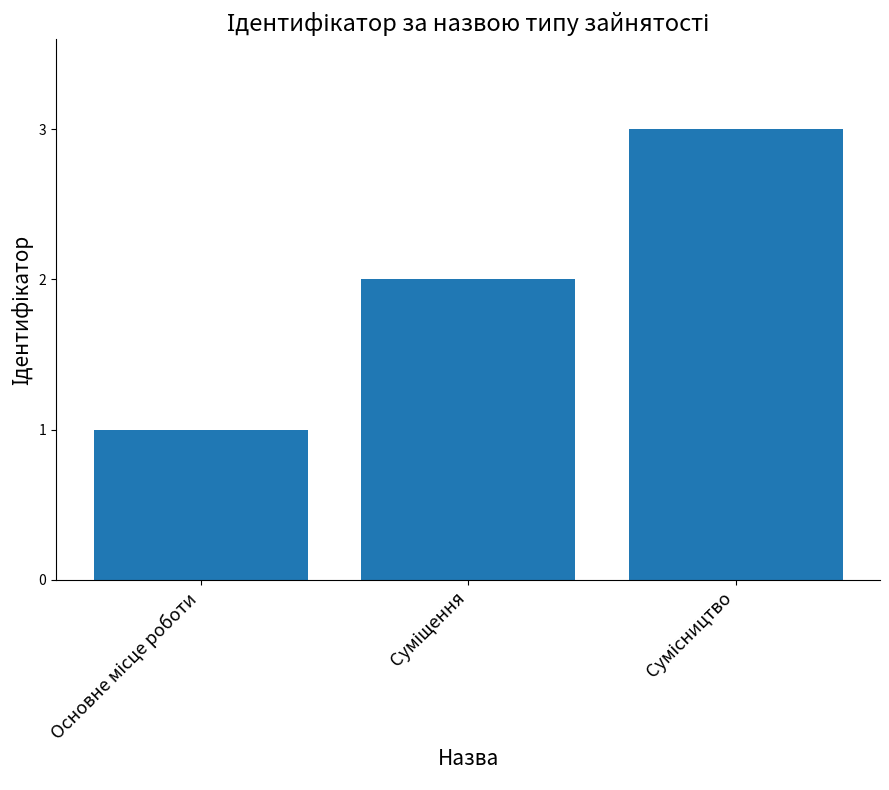

What is the average value?

2